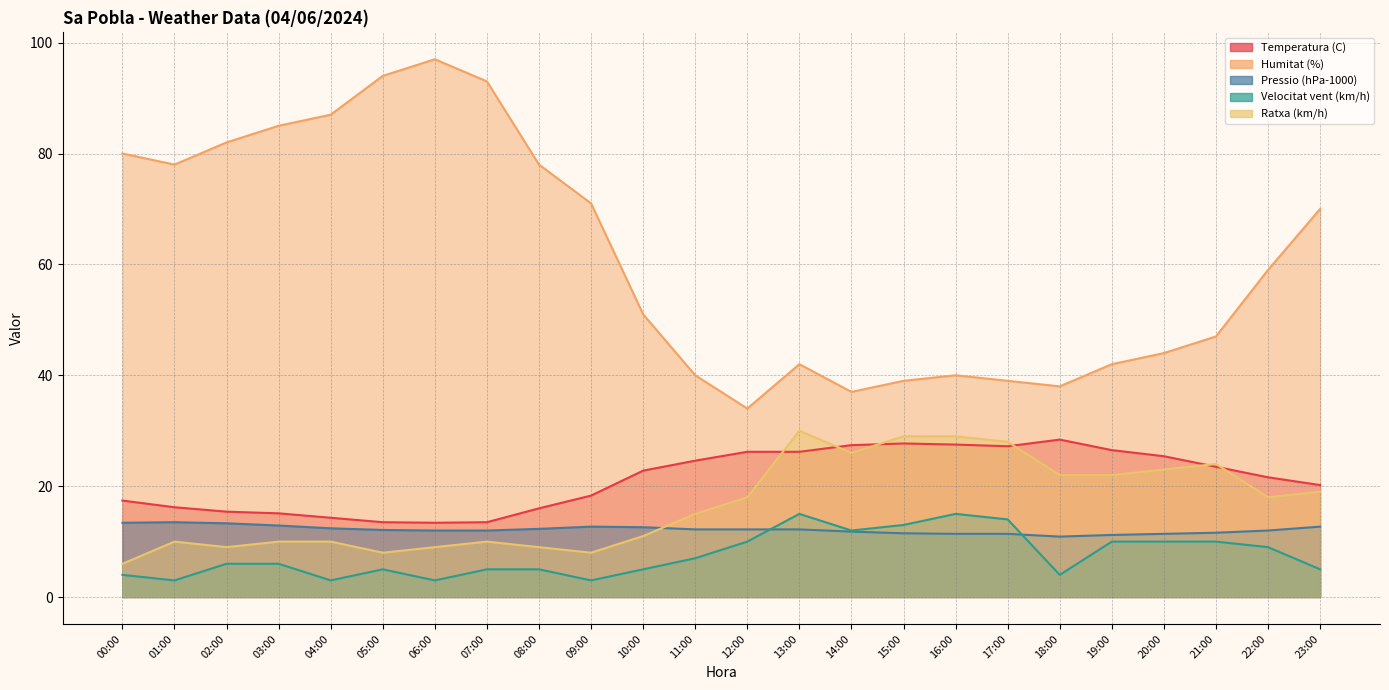

At 00:00, list the series in order from largest to smallest.

Humitat (%), Temperatura (C), Pressio (hPa-1000), Ratxa (km/h), Velocitat vent (km/h)